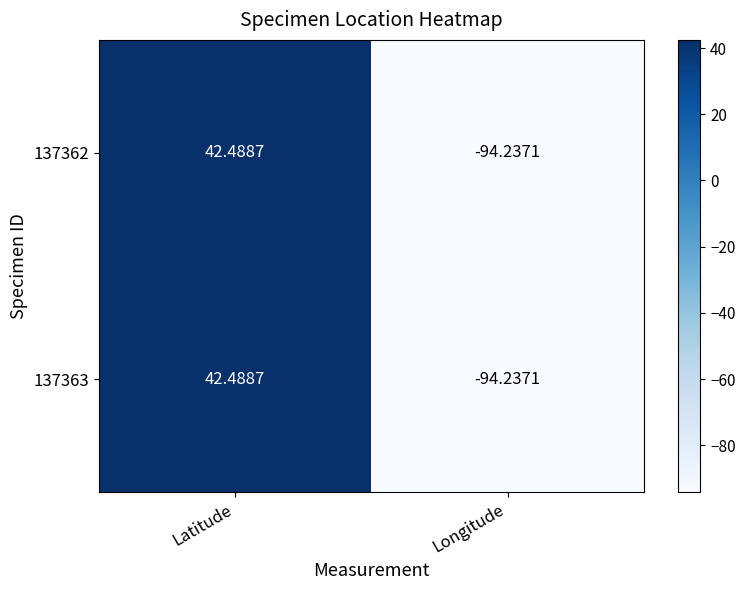

Rank the categories by 137363 value from lowest to highest.

Longitude, Latitude